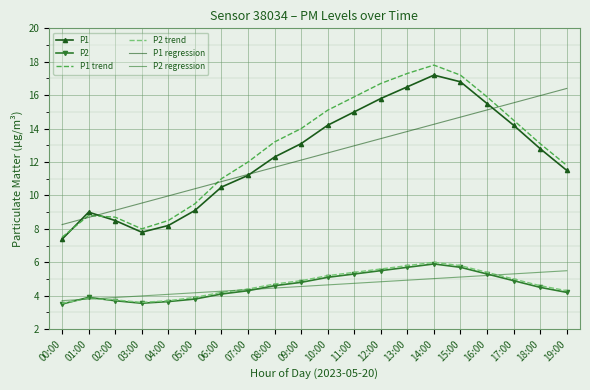

What are all the series names shown in the legend?

P1, P2, P1 trend, P2 trend, P1 regression, P2 regression